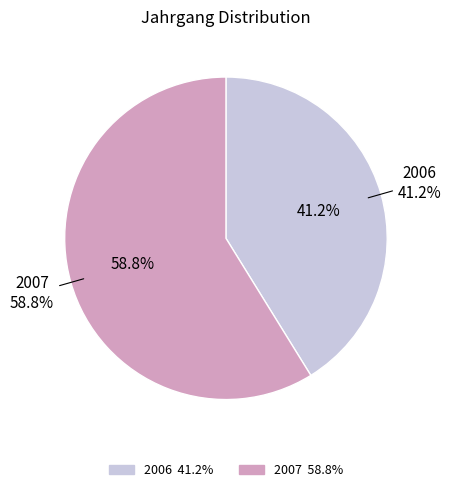

Is the sum of 2006 and 2007 greater than half?

Yes